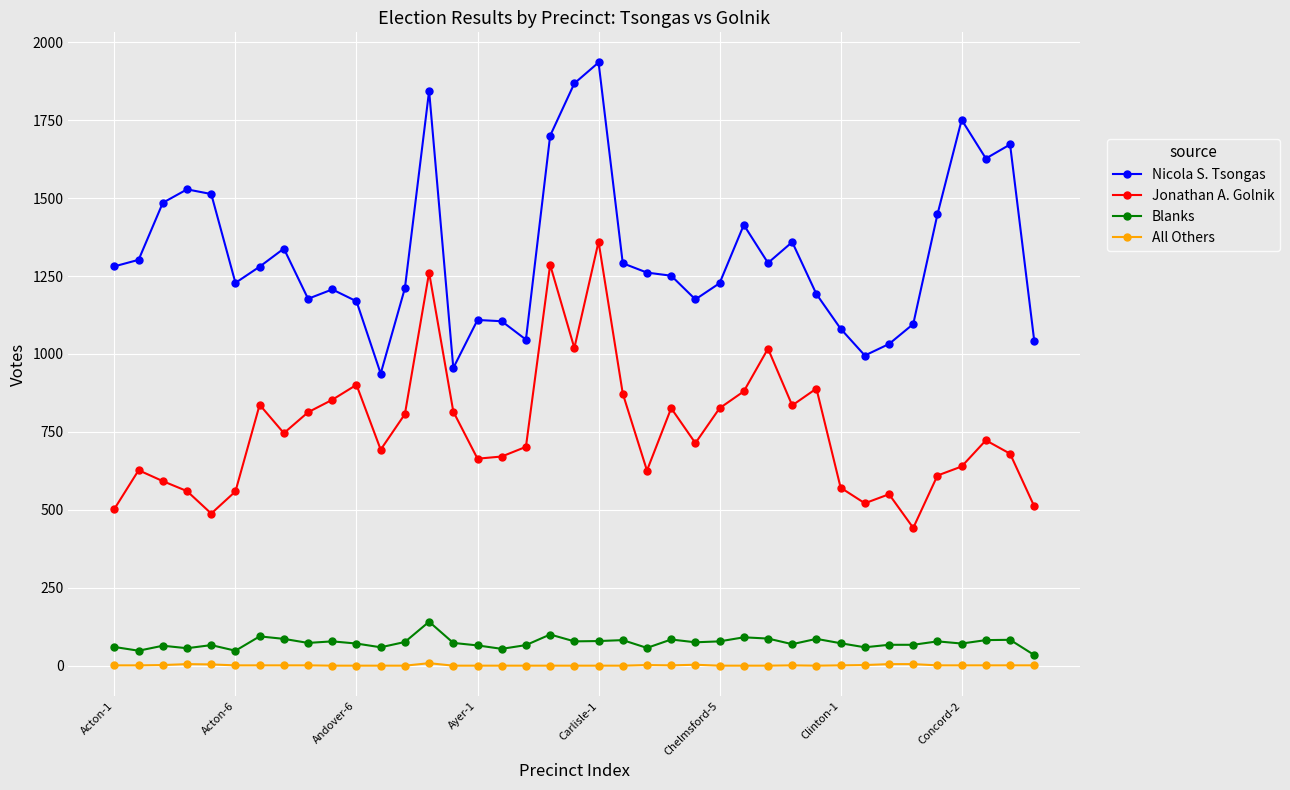

How many lines are shown in the chart?

4